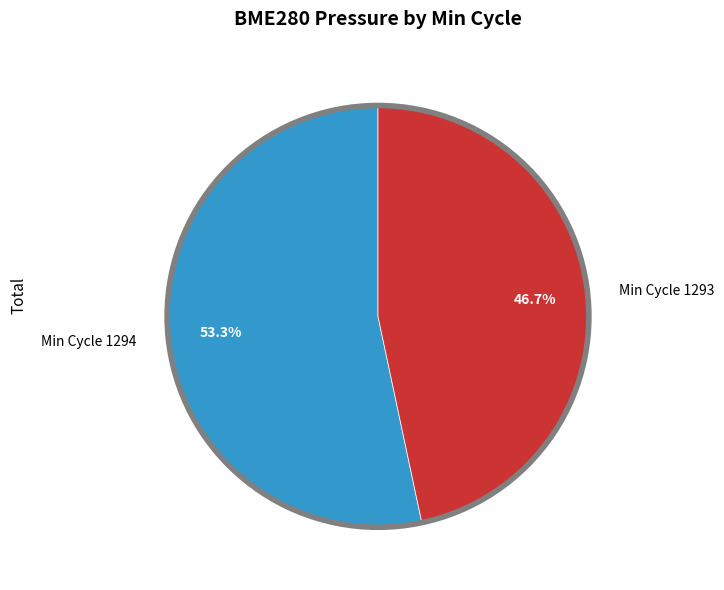

What is the ratio of the value at Min Cycle 1293 to the value at Min Cycle 1294?

0.9